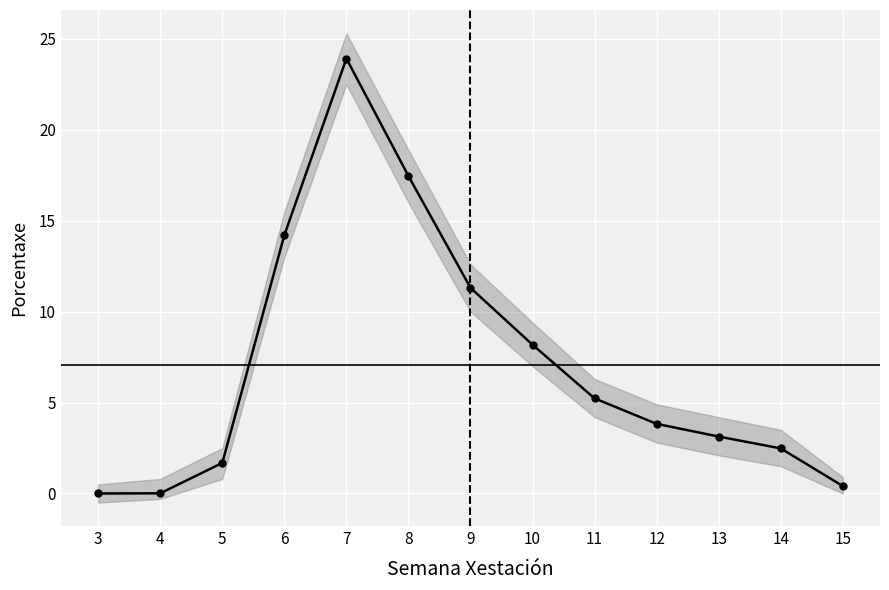

How many distinct data groups are displayed?

1